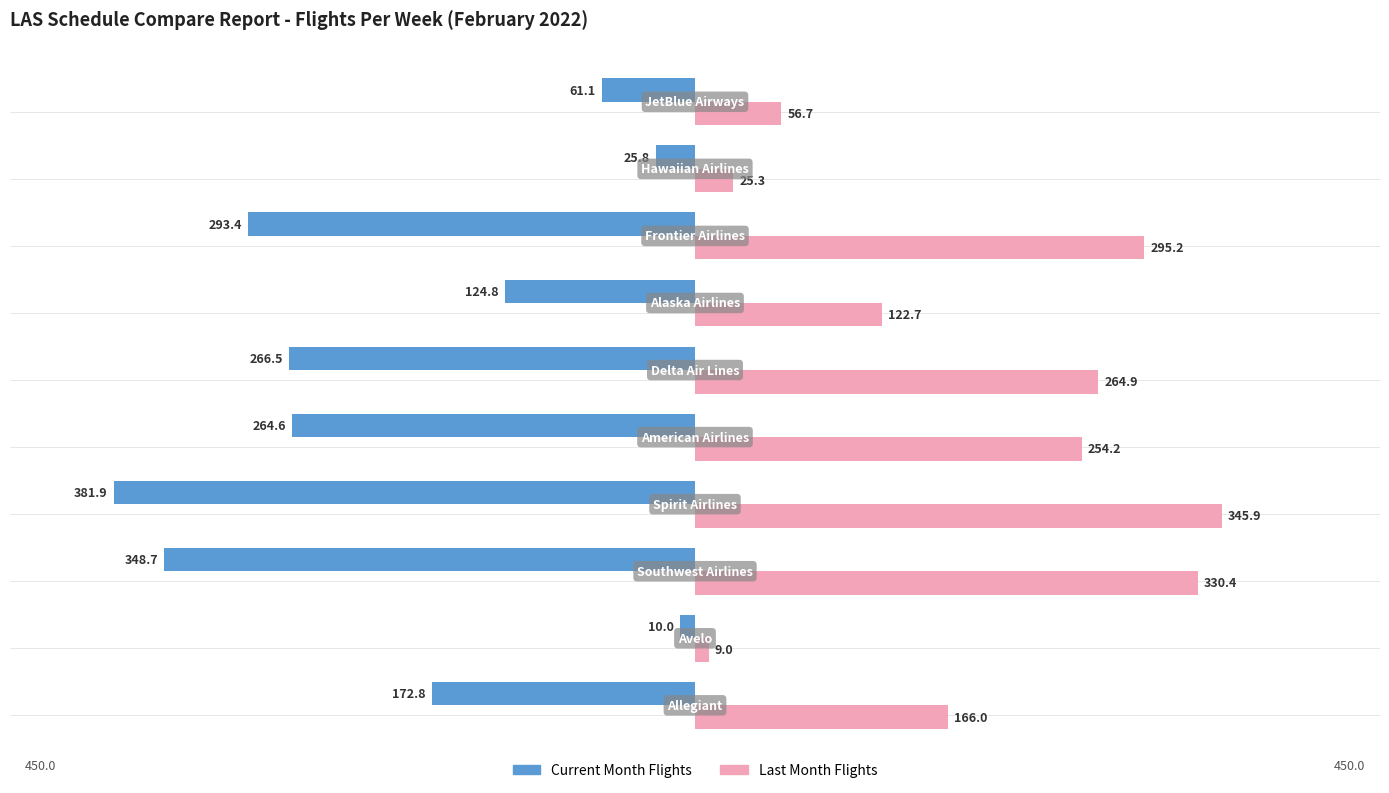

Which series has the largest range (max minus min)?

Current Month Flights